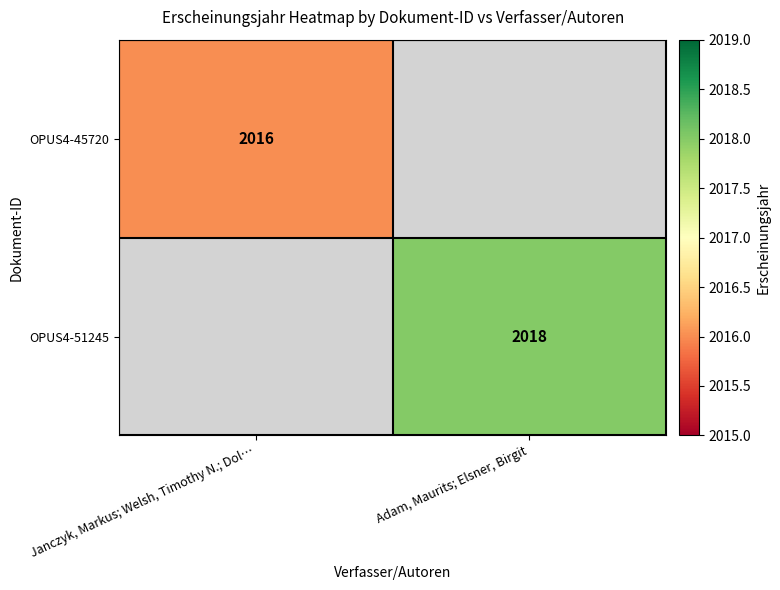

True or false: OPUS4-51245 has a value of 2018 at Adam, Maurits; Elsner, Birgit.

True